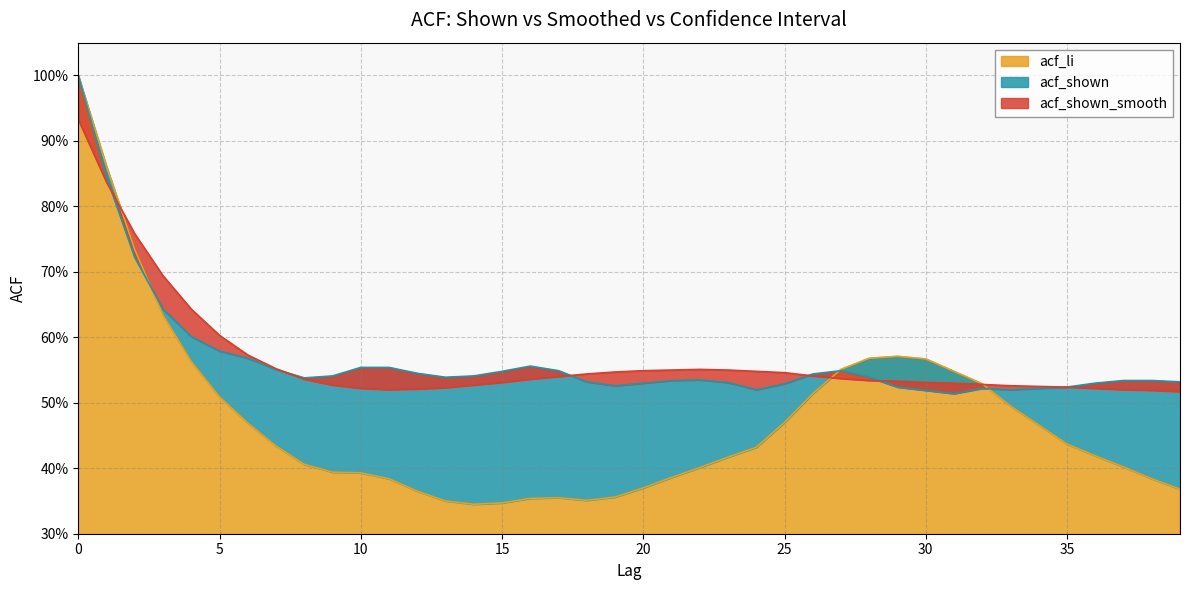

What is the minimum value shown in the chart?

0.3